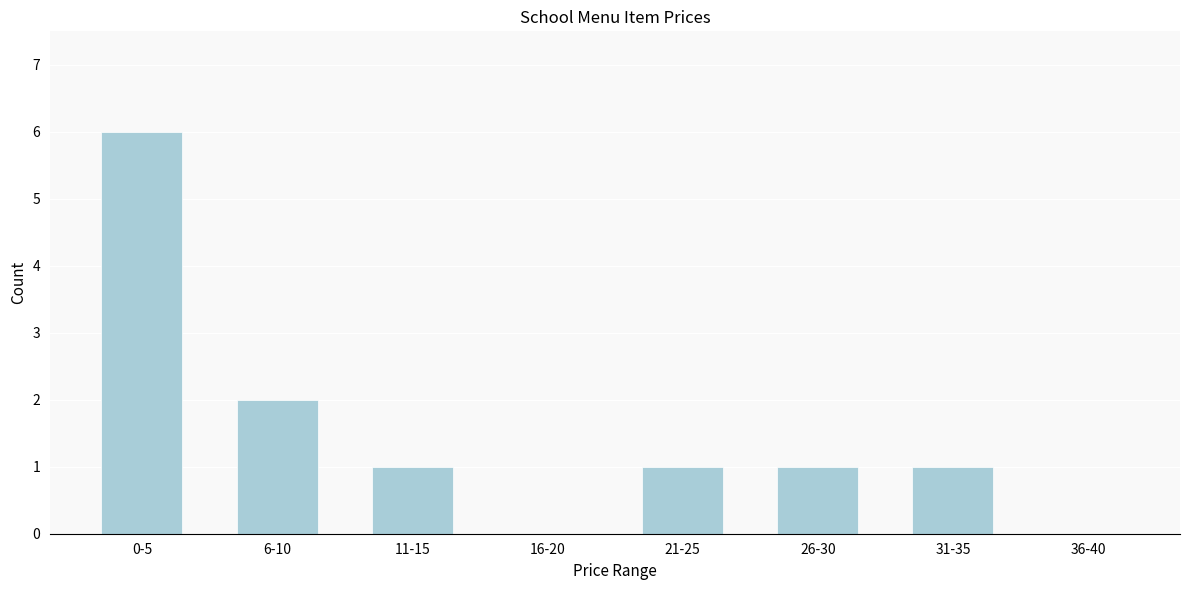

Reading left to right, transcribe all the data shown in this chart.

0-5=6	6-10=2	11-15=1	16-20=0	21-25=1	26-30=1	31-35=1	36-40=0